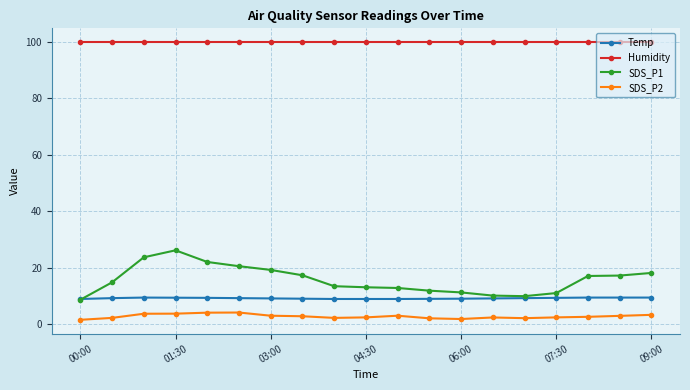

What is the value of the Humidity point at the 15th from the left?

99.9